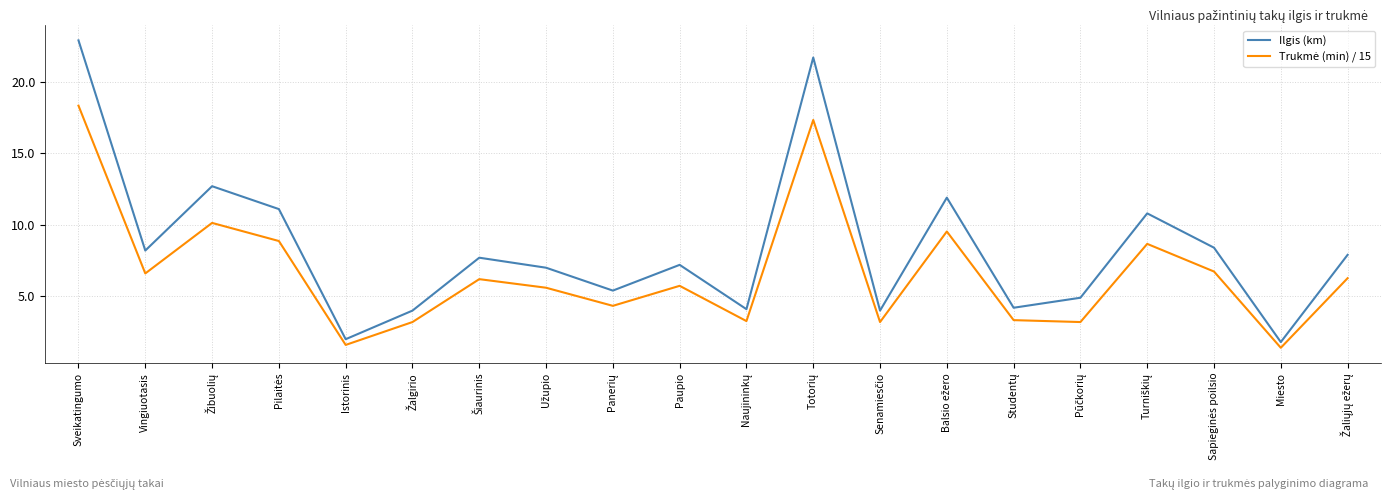

At which category does the chart reach its peak across all series?

Sveikatingumo